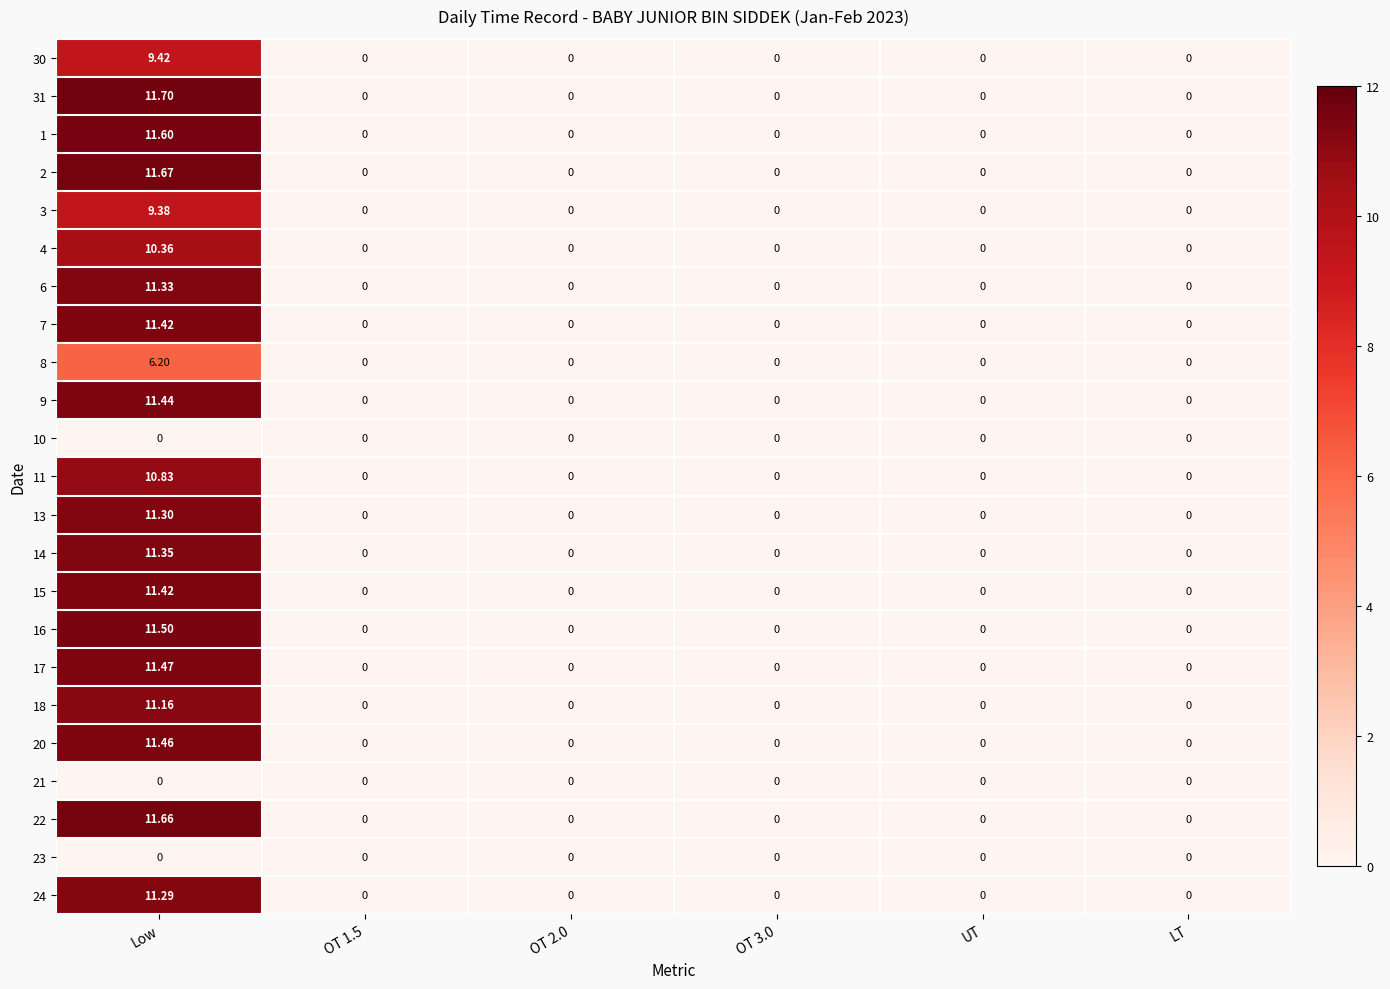

At which category is the sum across all series the highest?

Low